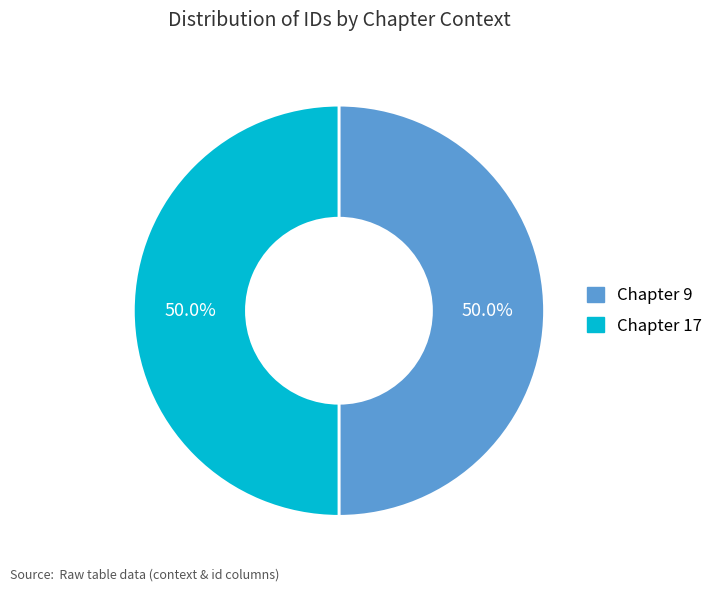

Do Chapter 17 and Chapter 9 together represent more than half of the pie?

Yes